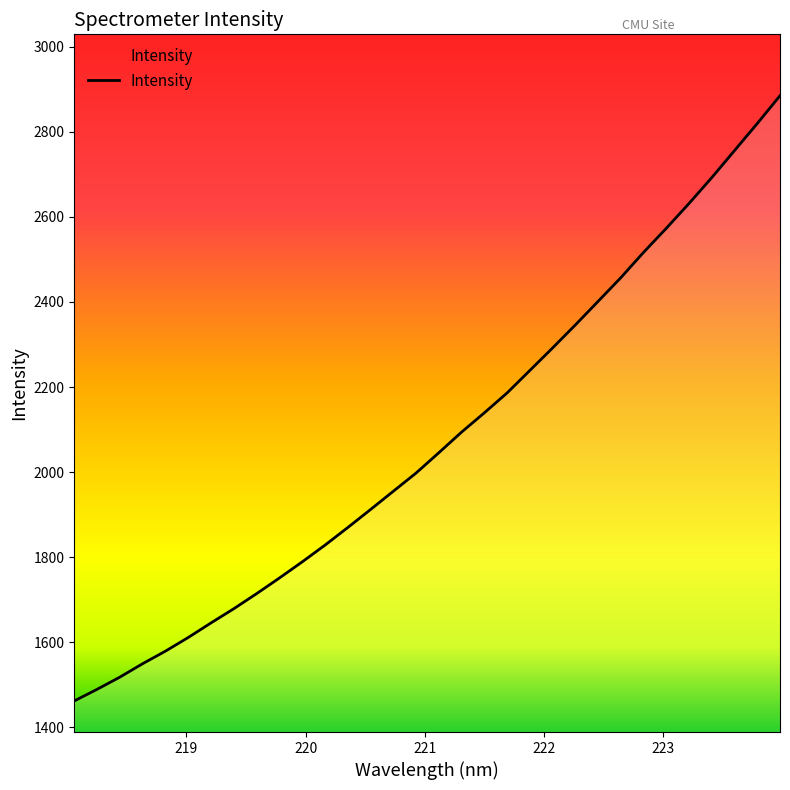

What is the difference between the maximum and minimum values?

1422.9